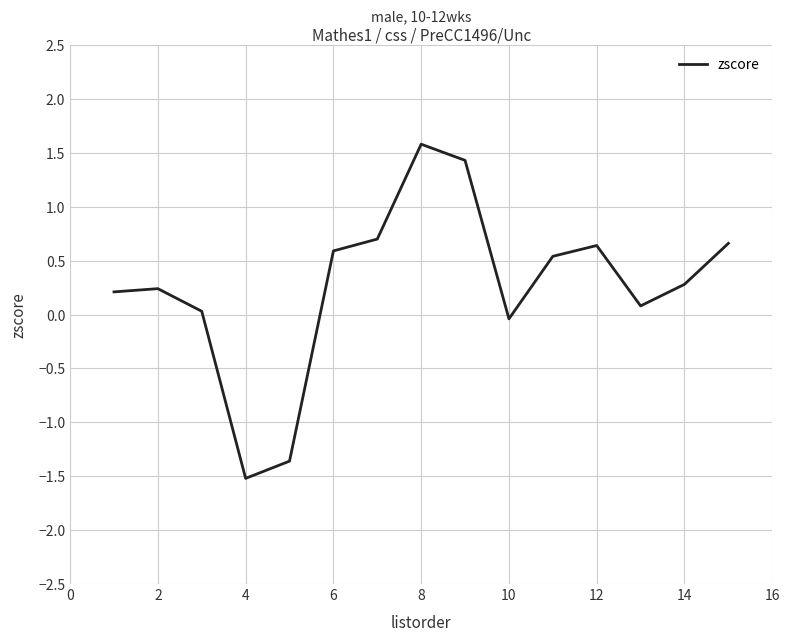

What is the difference between the maximum and minimum values?

3.1